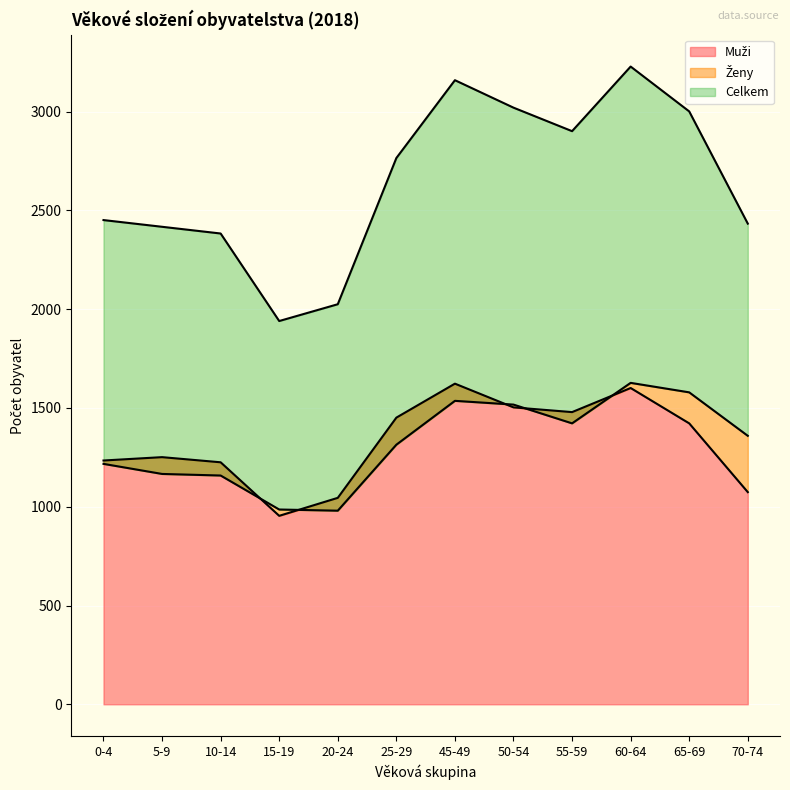

At which category does the chart reach its minimum across all series?

15-19